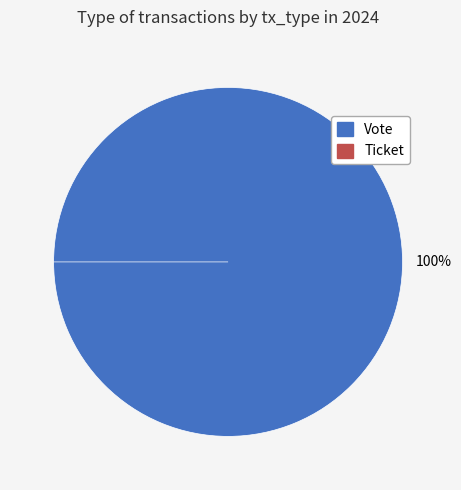

What is the majority slice?

Vote